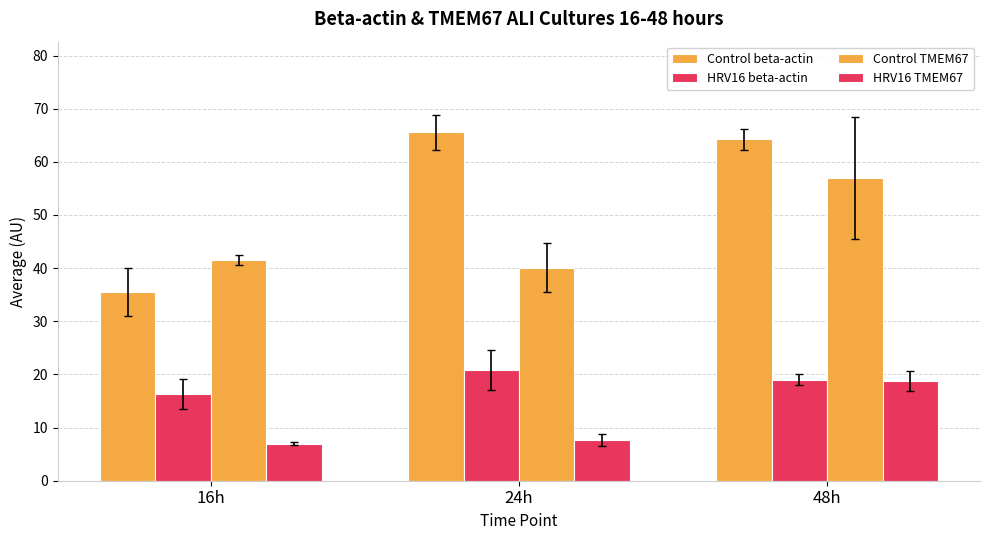

What is the difference between the maximum and minimum values in the HRV16 beta-actin series?

4.6